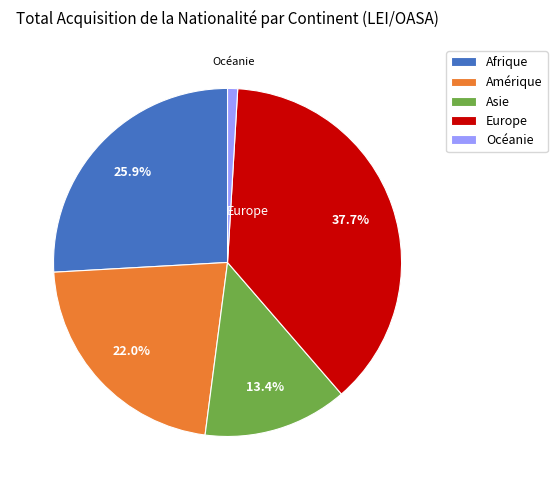

Count the number of slices in the pie.

5